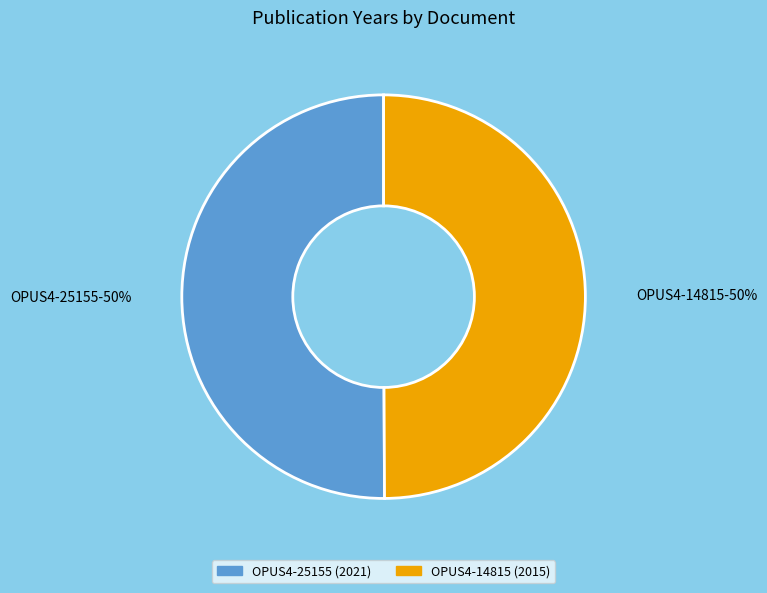

What percentage is the OPUS4-14815 slice, to the nearest percent?

50%